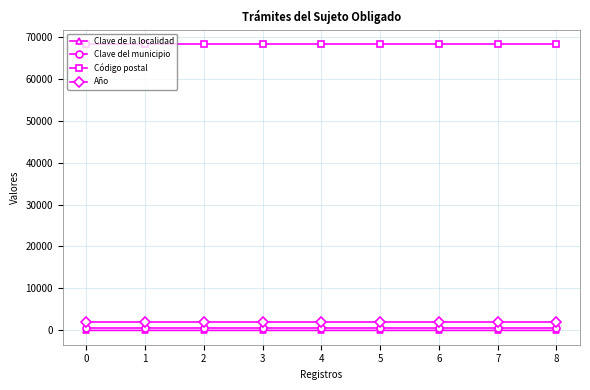

What are all the series names shown in the legend?

Clave de la localidad, Clave del municipio, Código postal, Año